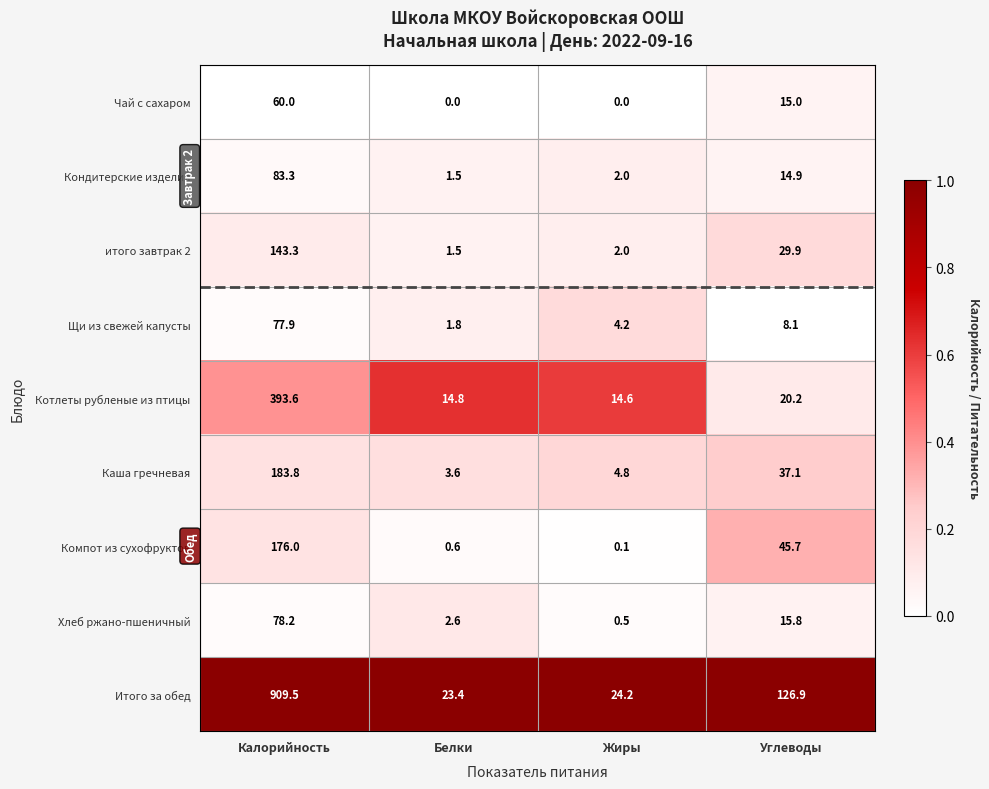

What is the spread (max minus min) of values at Белки?

23.4